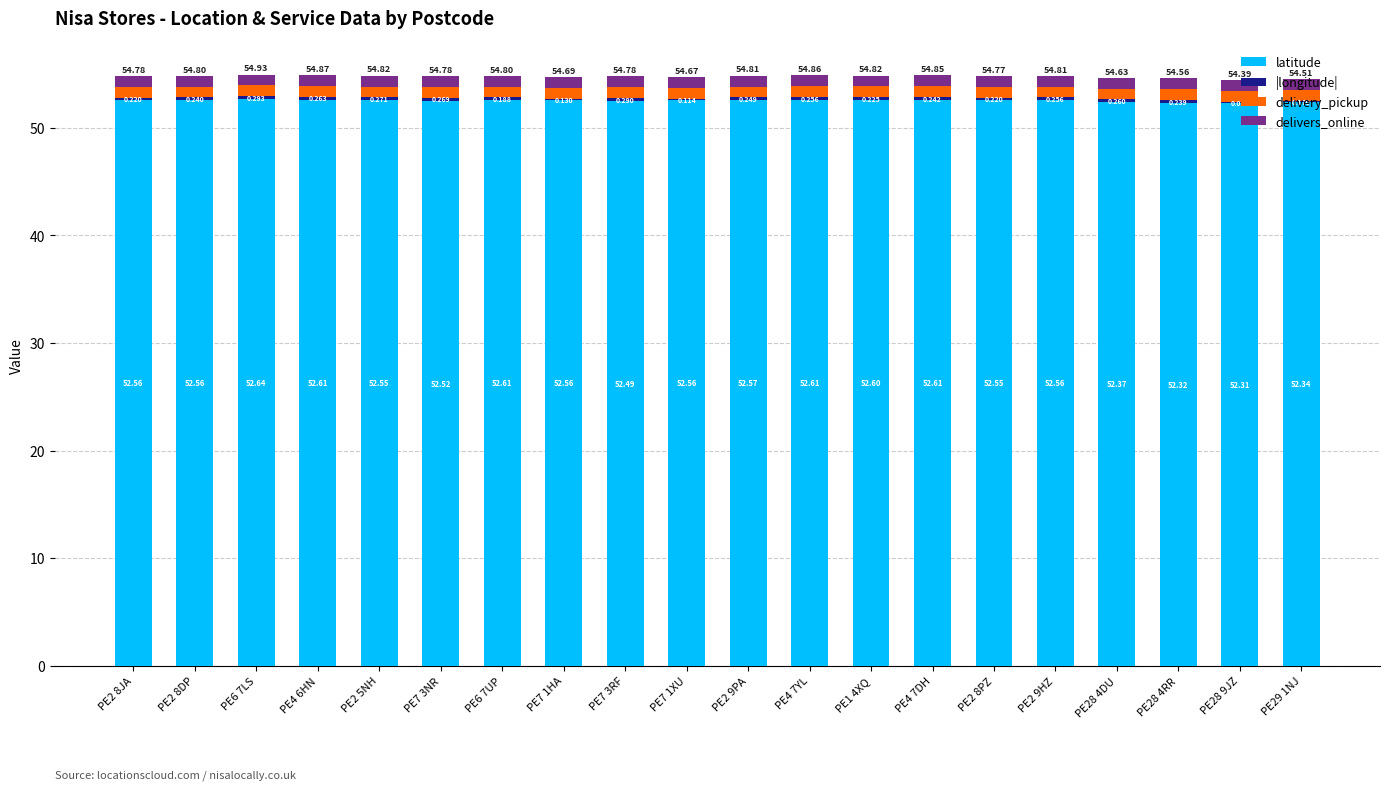

Does the chart contain stacked bars?

Yes